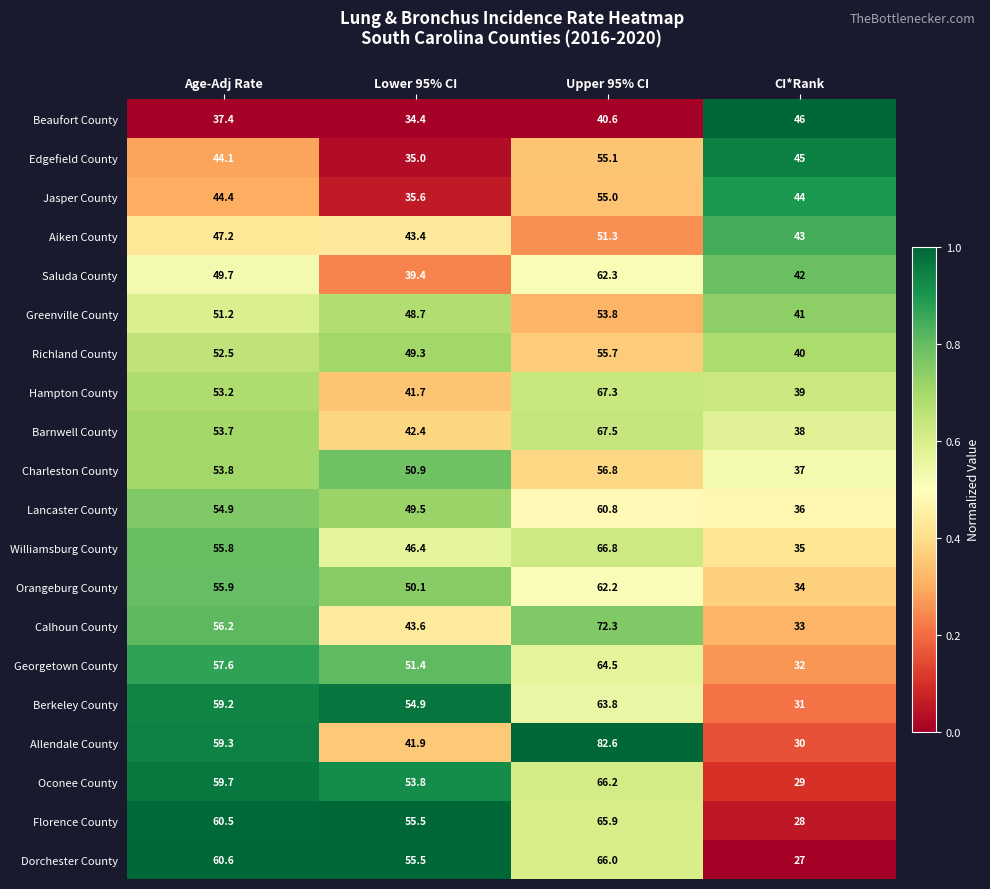

What is the difference between the maximum and minimum values in the Dorchester County series?

39.0